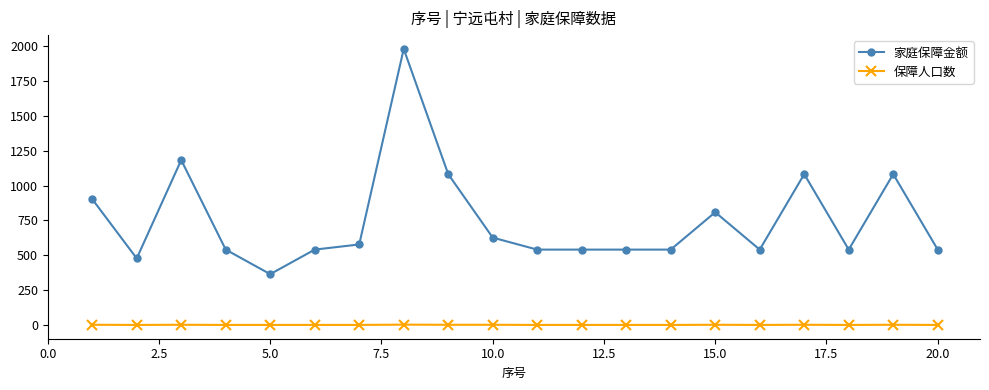

How many data points in 家庭保障金额 are less than 541?

2